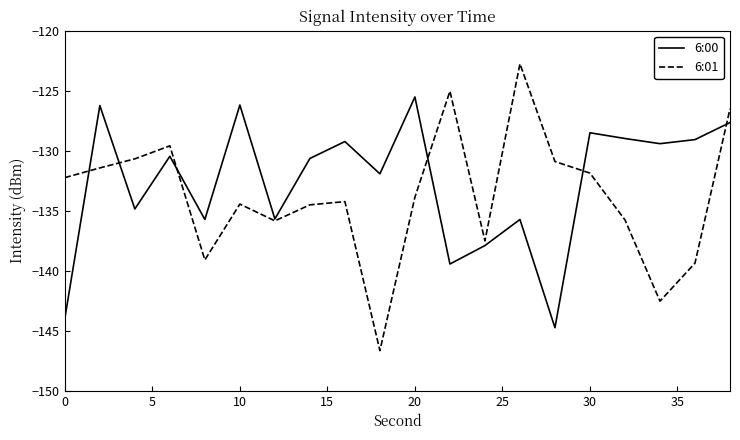

Which series has the widest spread of values?

6:01